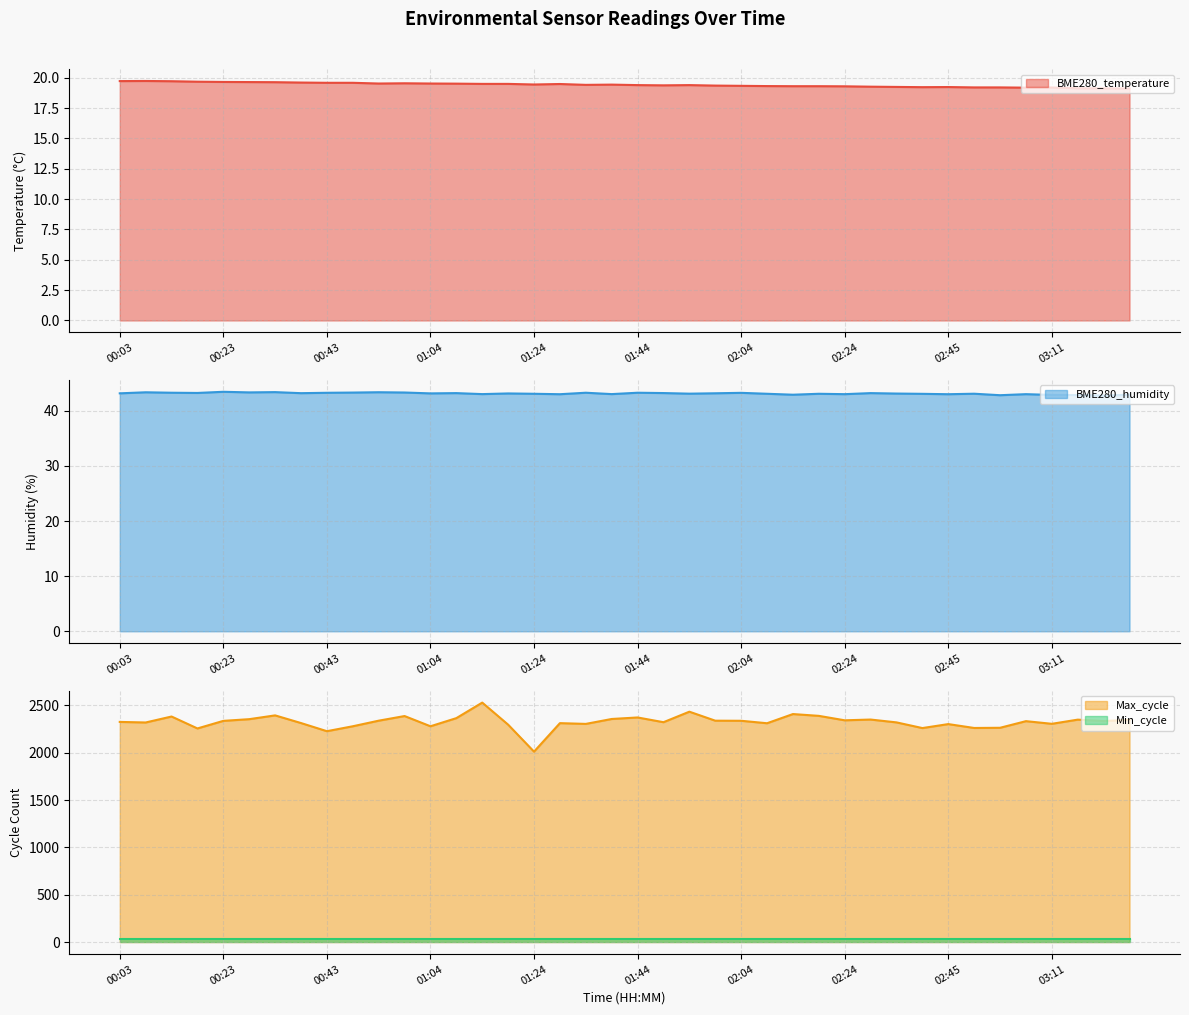

Is the value of BME280_temperature at 01:24 greater than the value of Max_cycle at 01:29?

No